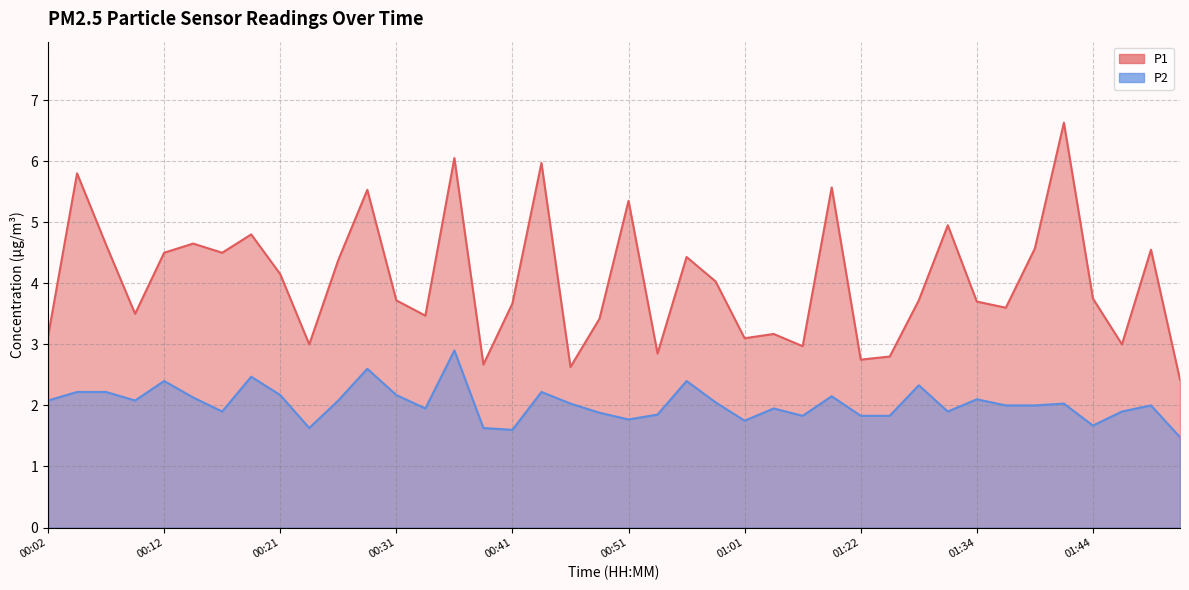

What is the difference between the highest and lowest values at 01:39?

2.6